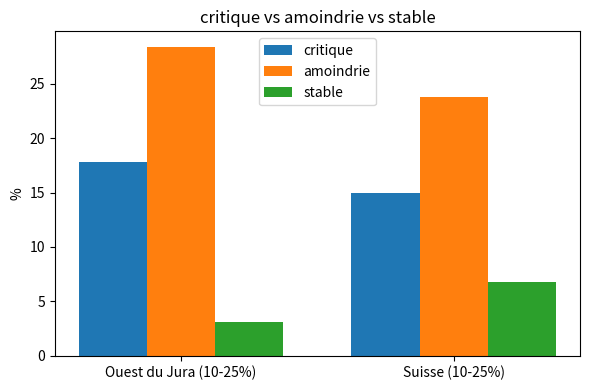

Count the number of data series in this chart.

3